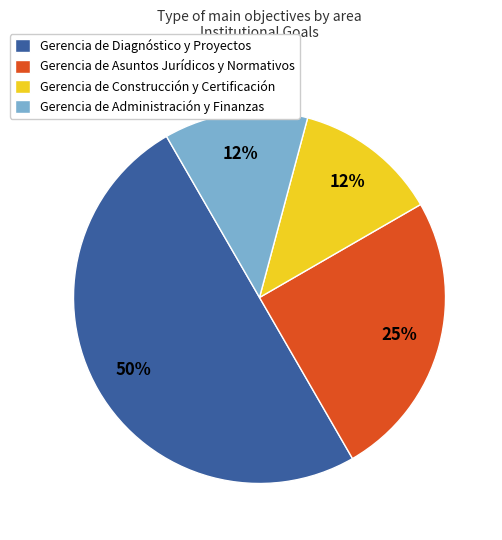

Do Gerencia de Diagnóstico y Proyectos and Gerencia de Asuntos Jurídicos y Normativos together represent more than half of the pie?

Yes